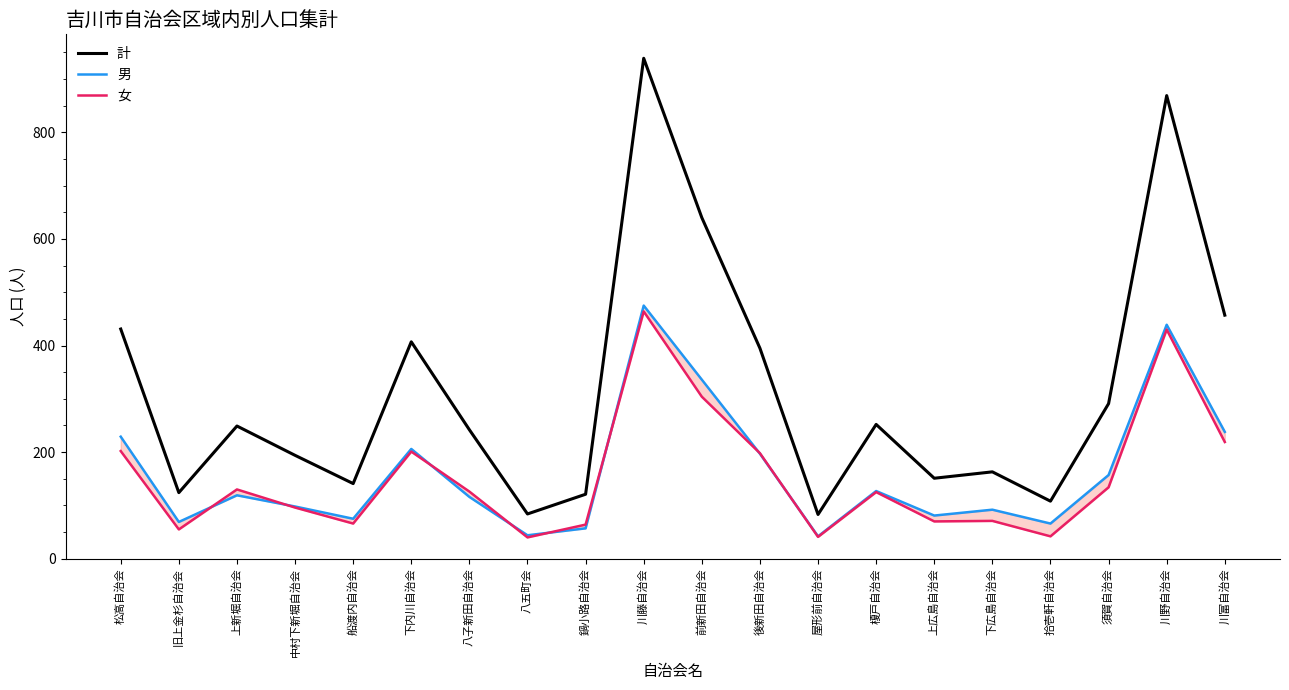

True or false: 男 and 女 intersect in this chart.

True